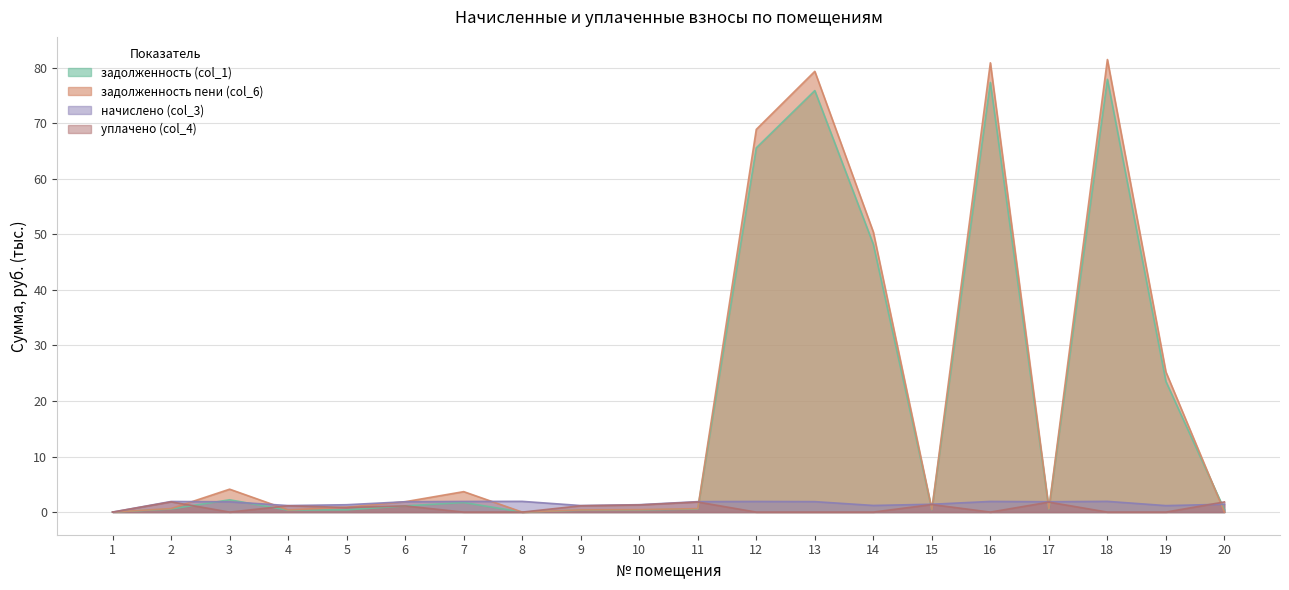

Which series has the largest total across all categories?

задолженность пени (col_6)